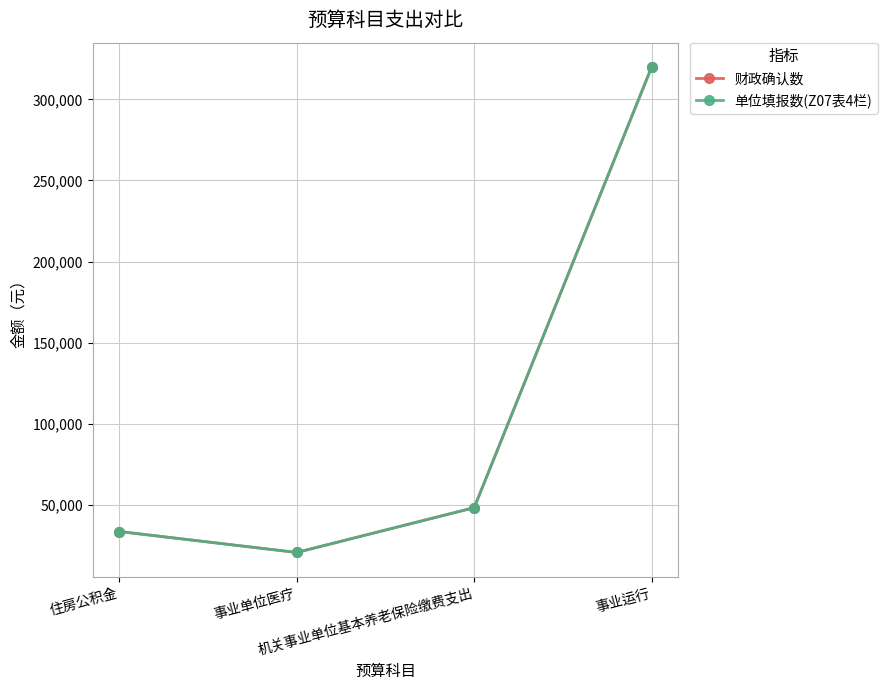

What is the label of the 3rd point from the left?

机关事业单位基本养老保险缴费支出